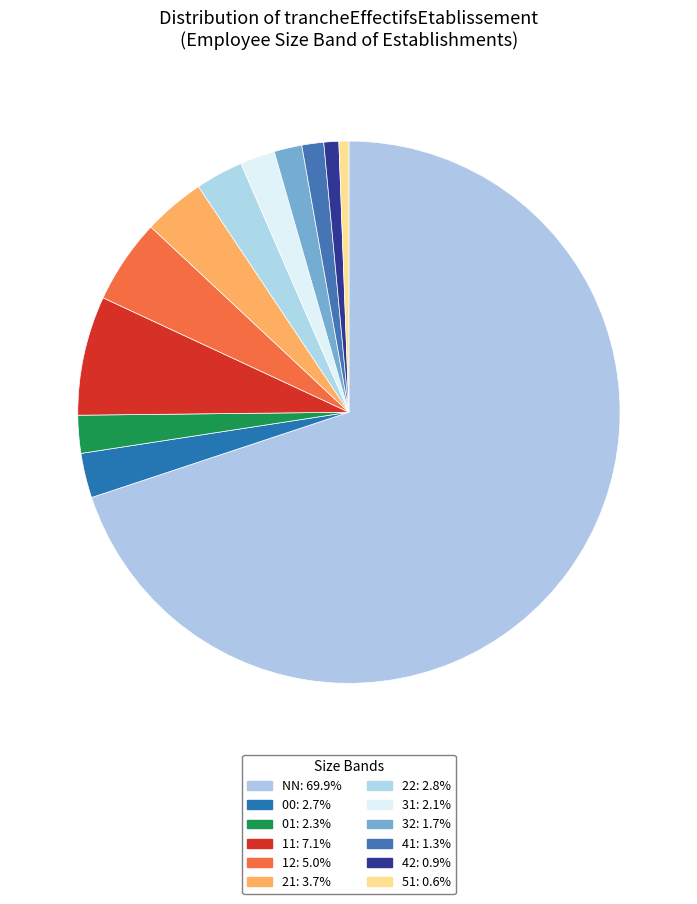

To the nearest percent, what is the difference between the 01 and 22 slice percentages?

1%